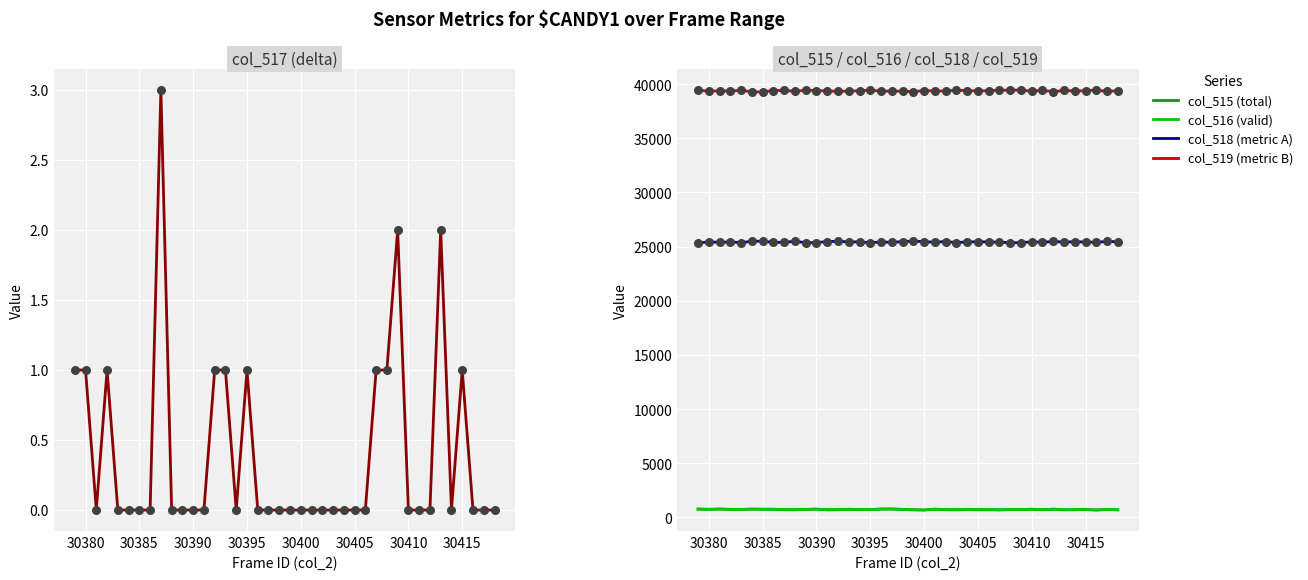

Which series contains the lowest Y value?

col_517 (delta)